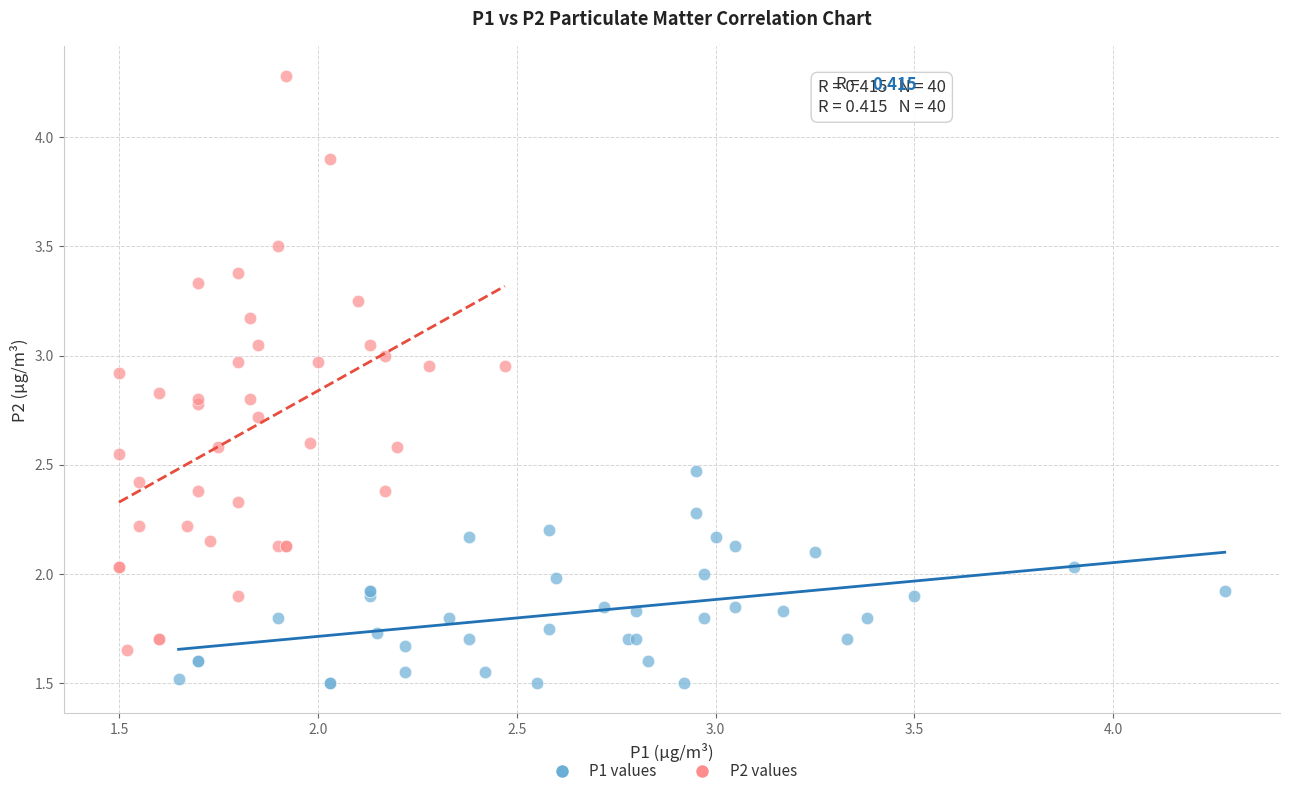

What are all the series names shown in the legend?

P1 values, P2 values